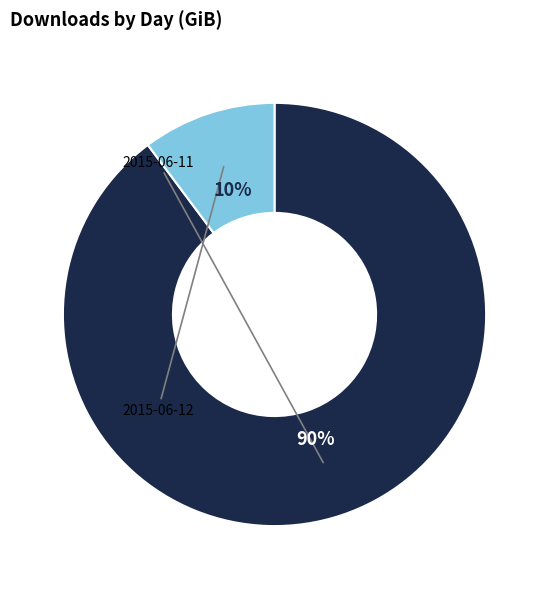

Which slice is the largest?

2015-06-11